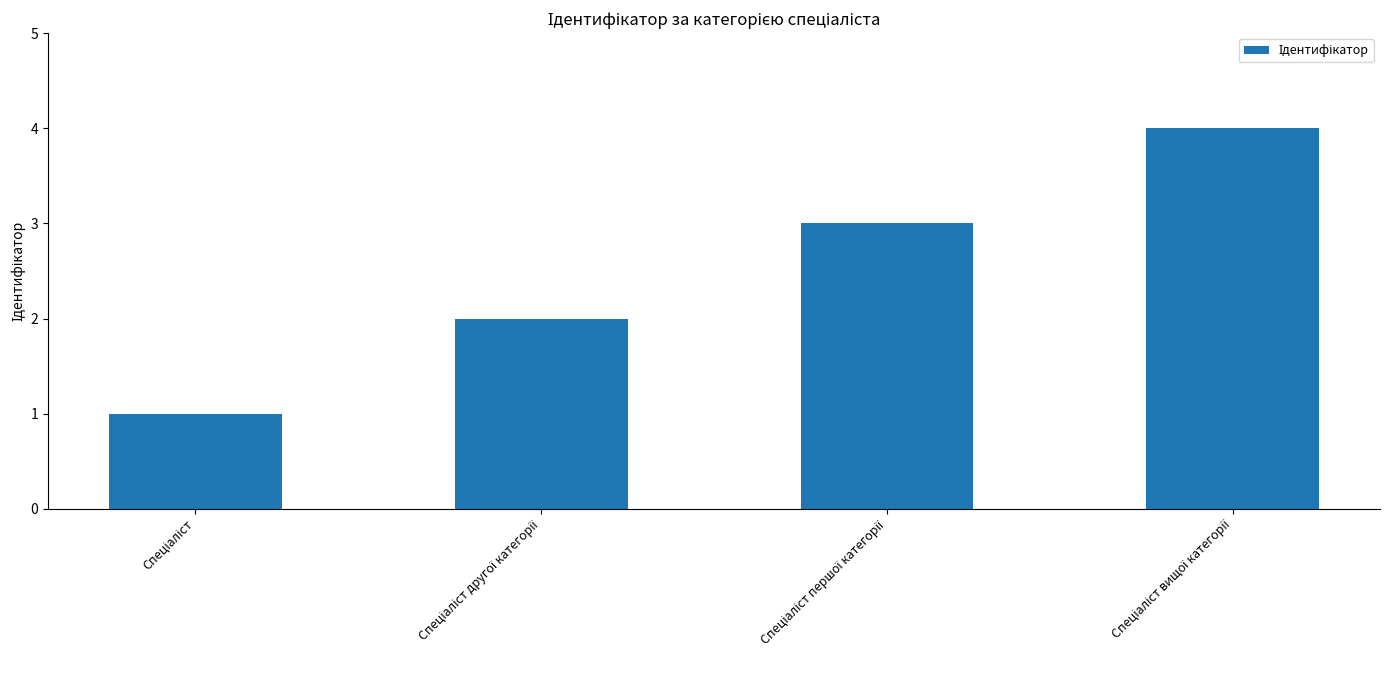

What is the difference between the maximum and minimum values?

3